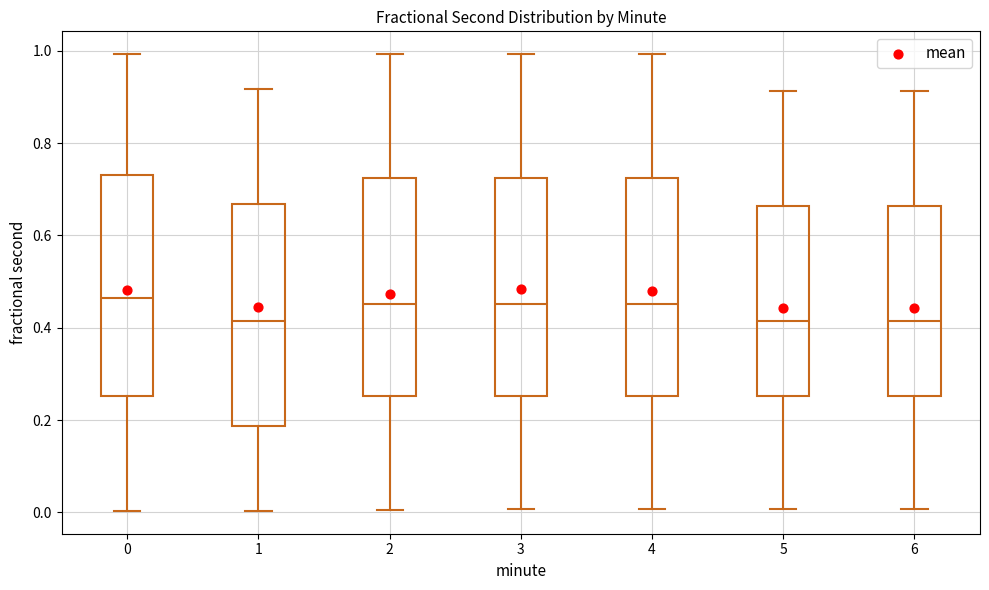

Reading left to right, transcribe this box plot: for each box, give where its median line is, the range the box spans, and where its two whiskers end, as read against the y-axis. The values are not printed on the chart, so give them approximately, as read against the axis.

0: median 0.46, box 0.26 to 0.74, whiskers 0.00 to 1.00
1: median 0.42, box 0.18 to 0.66, whiskers 0.00 to 0.92
2: median 0.46, box 0.26 to 0.72, whiskers 0.00 to 1.00
3: median 0.46, box 0.26 to 0.72, whiskers 0.00 to 1.00
4: median 0.46, box 0.26 to 0.72, whiskers 0.00 to 1.00
5: median 0.42, box 0.26 to 0.66, whiskers 0.00 to 0.92
6: median 0.42, box 0.26 to 0.66, whiskers 0.00 to 0.92